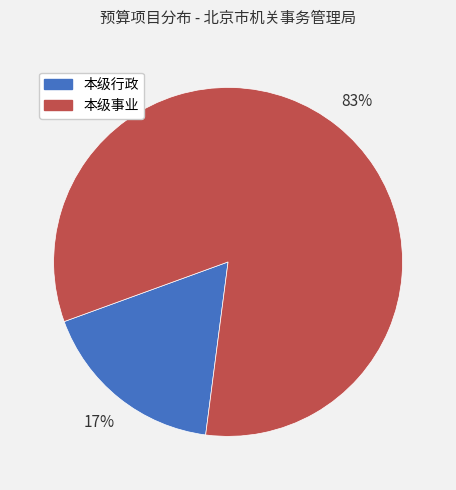

Is there any slice that represents more than half of the pie?

Yes